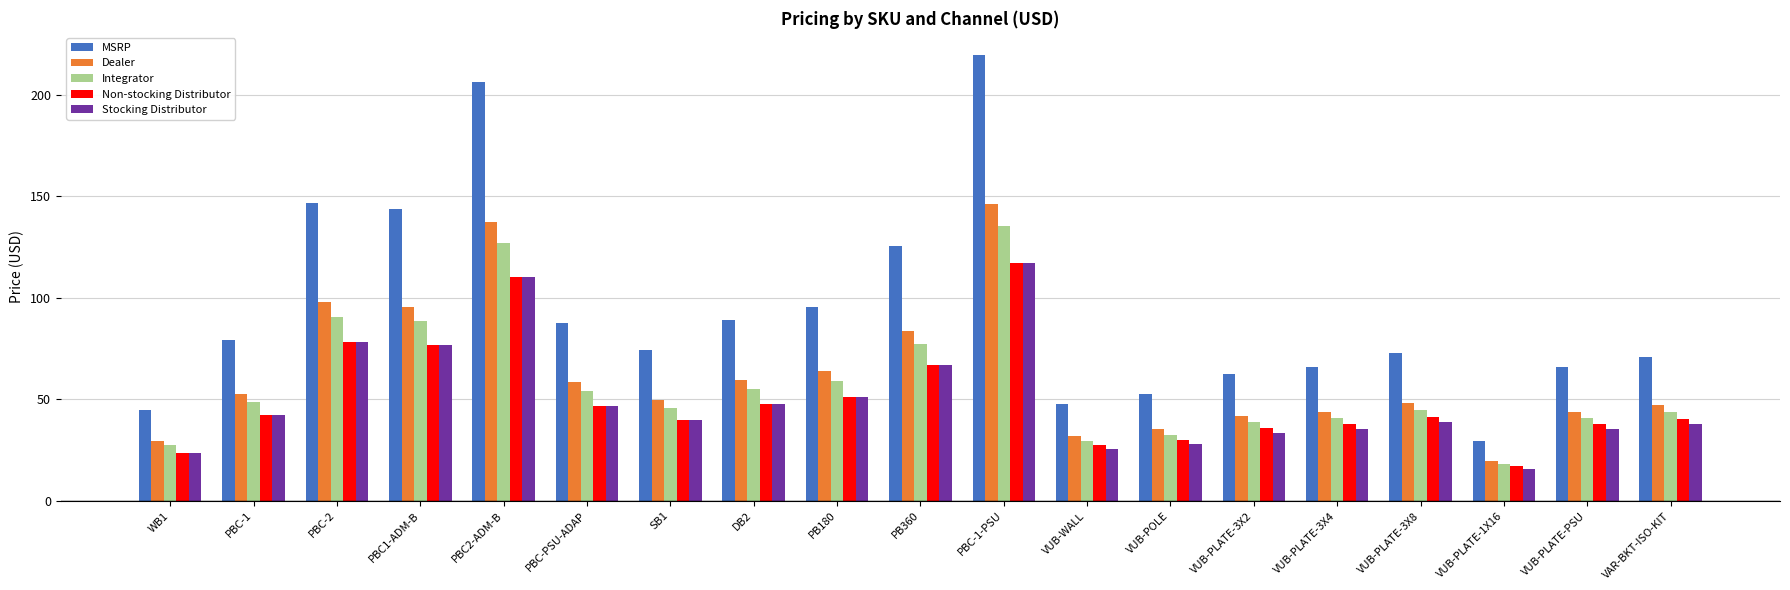

Between PBC-PSU-ADAP and VUB-PLATE-3X8, which series saw the biggest shift?

MSRP